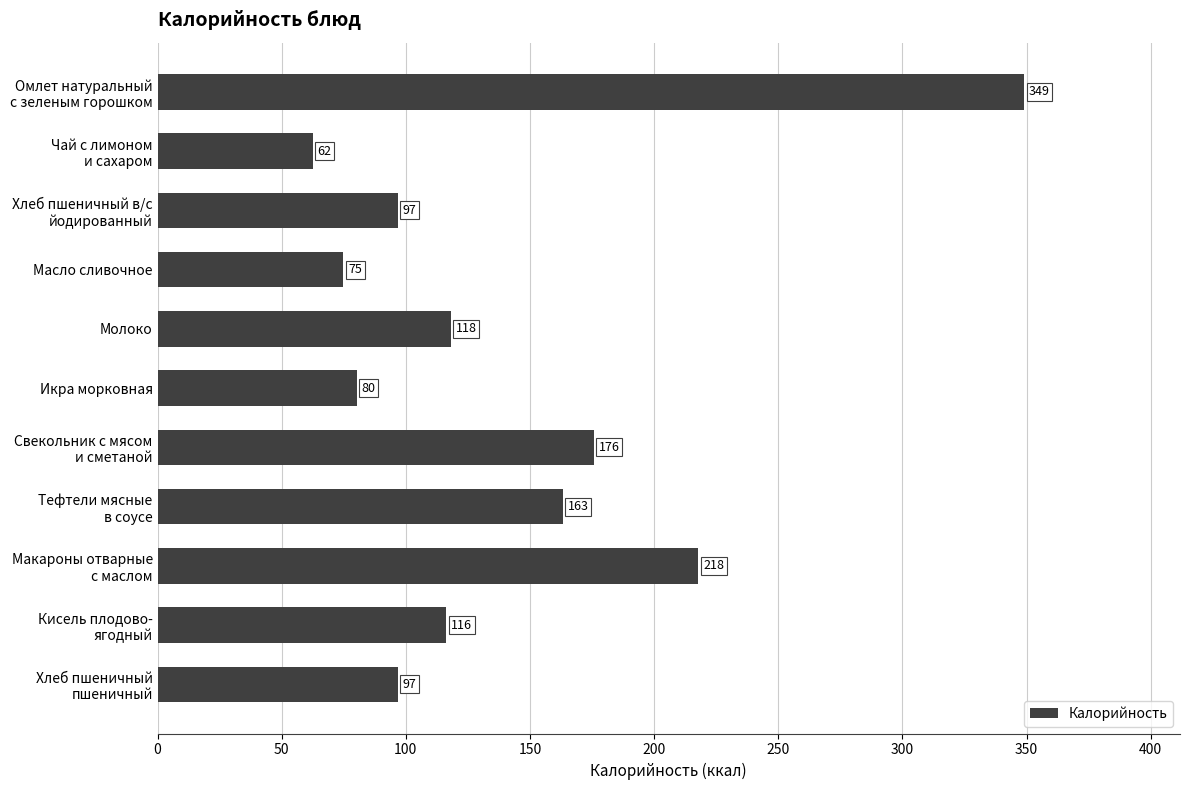

What position from the top is Икра морковная?

6